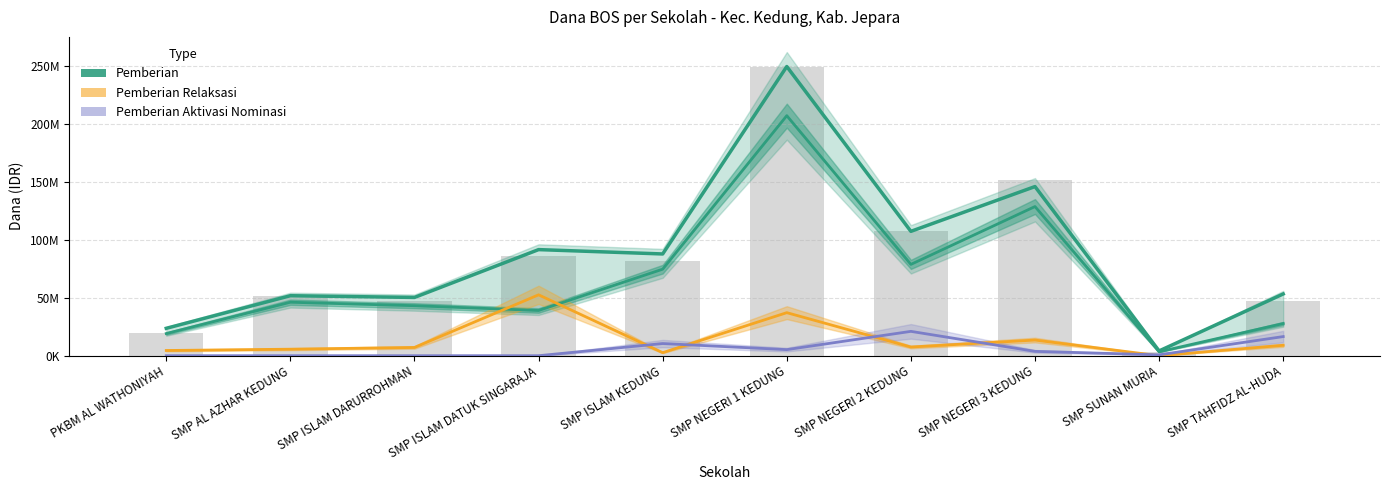

Which has a higher value, PKBM AL WATHONIYAH or SMP NEGERI 2 KEDUNG?

SMP NEGERI 2 KEDUNG